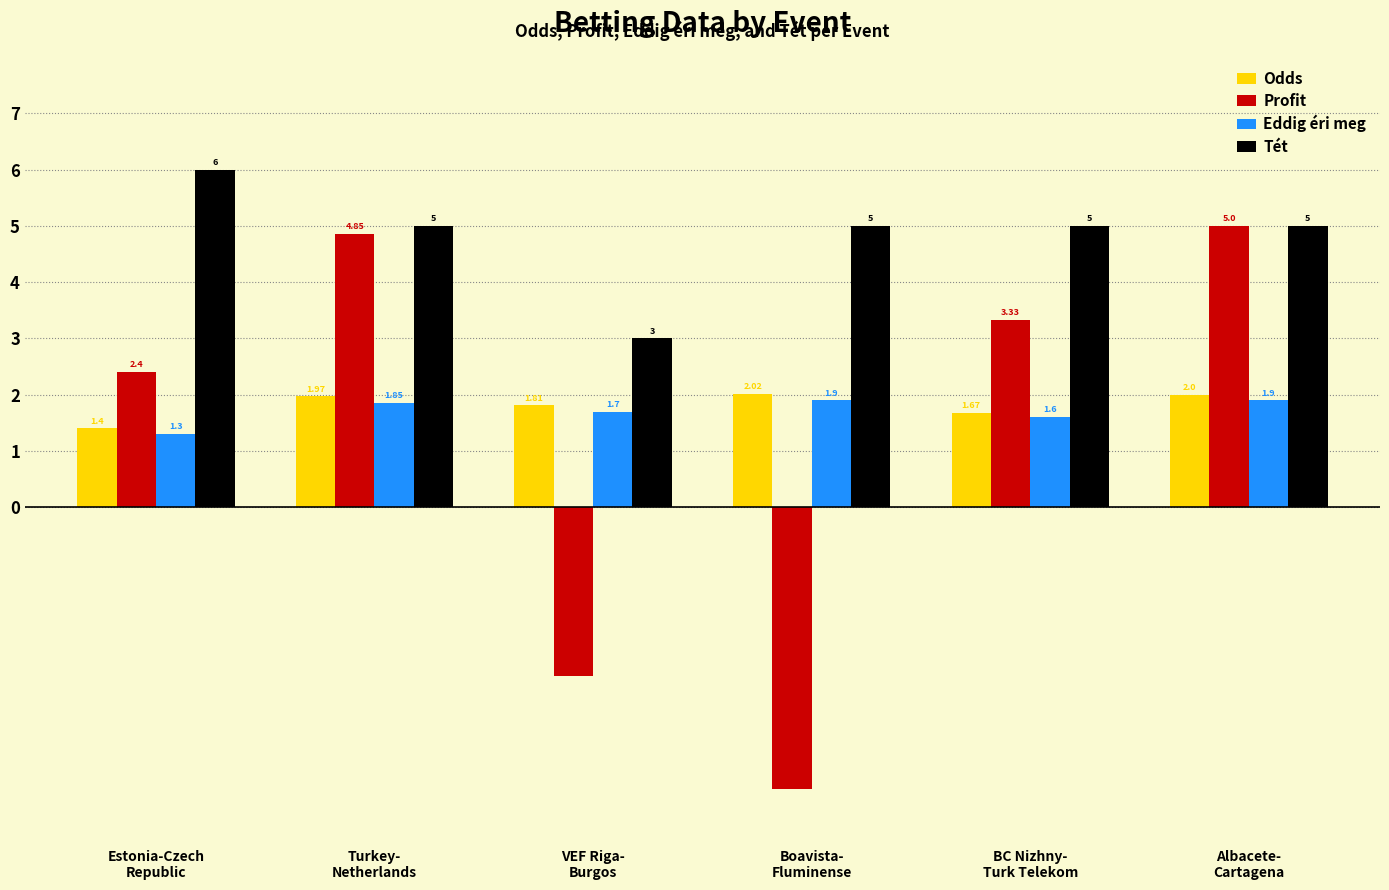

Which series has the largest total across all categories?

Tét